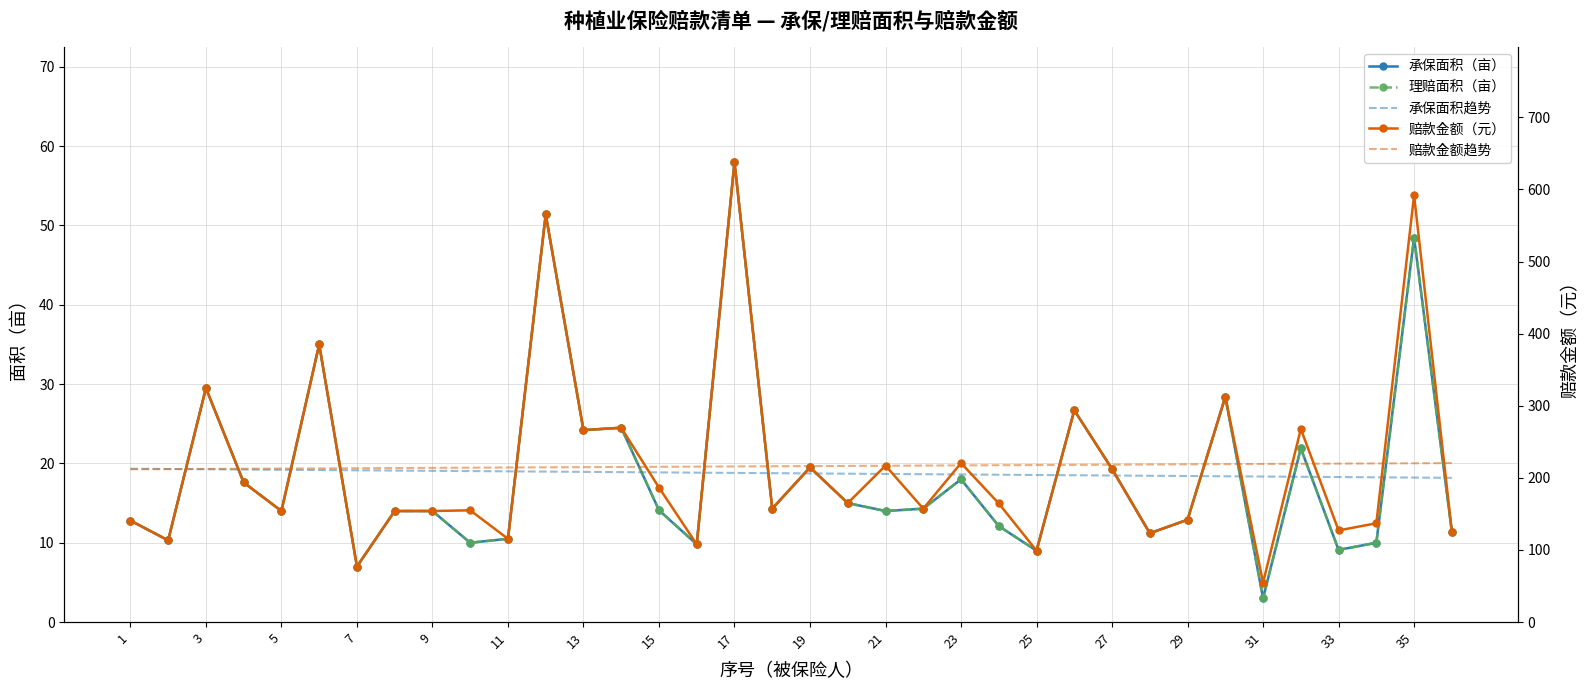

Which series has the largest range (max minus min)?

赔款金额（元）